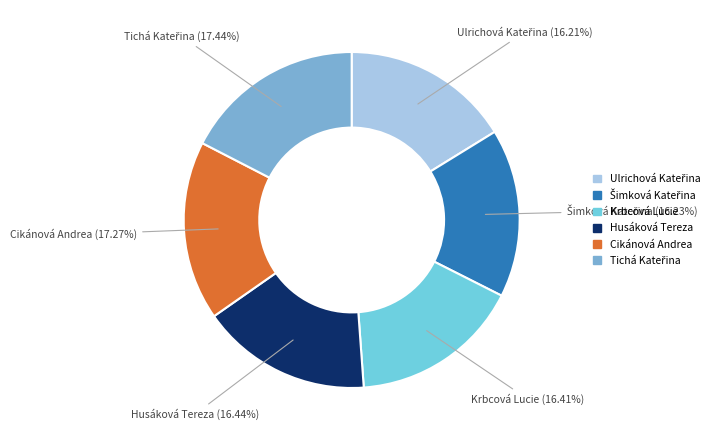

To the nearest percent, what is the difference between the largest and smallest slice percentages?

1%